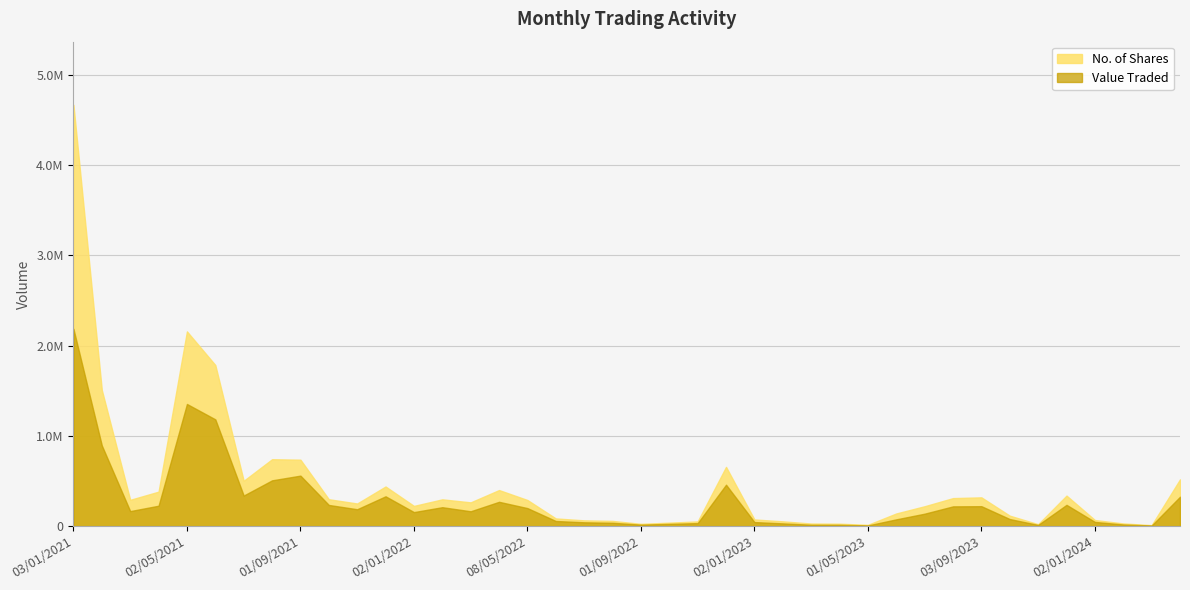

What is the difference between the Value Traded values at 03/10/2021 and 01/08/2021?

272538